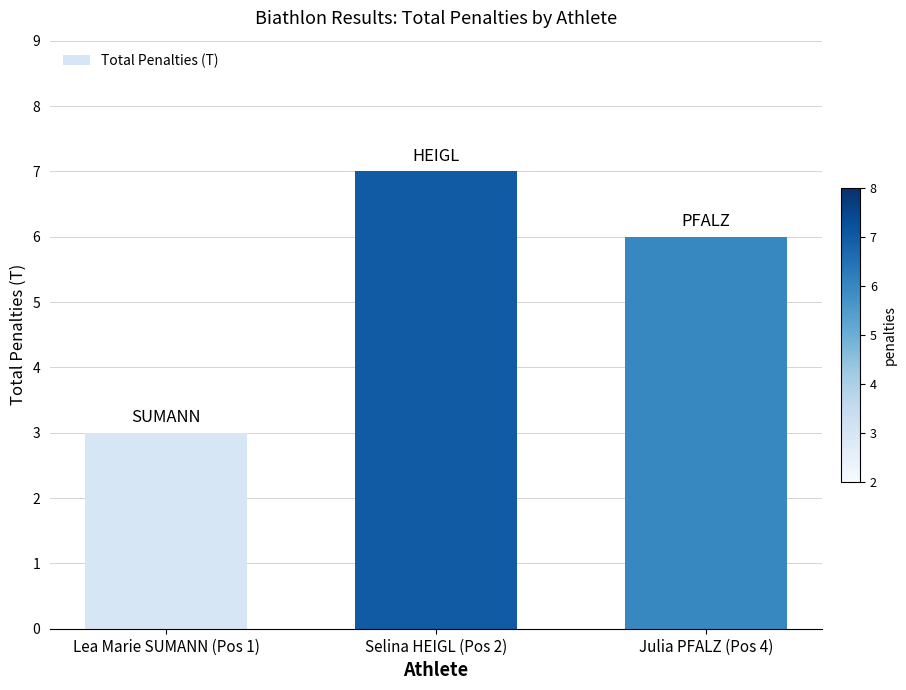

Does the chart contain stacked bars?

No